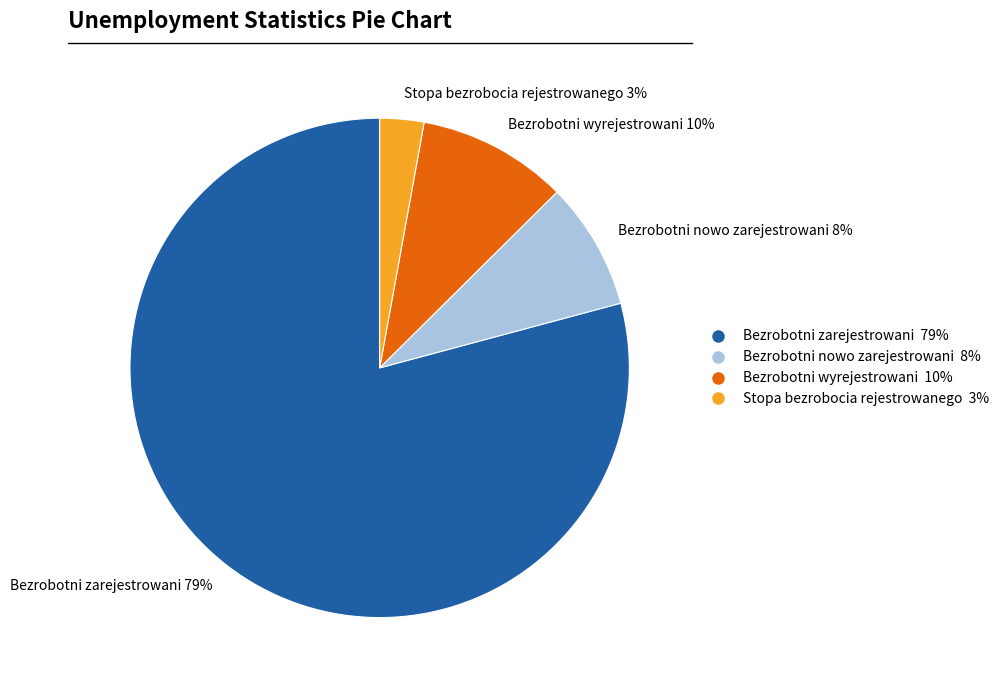

To the nearest percent, what is the combined percentage of Bezrobotni wyrejestrowani and Bezrobotni zarejestrowani?

89%